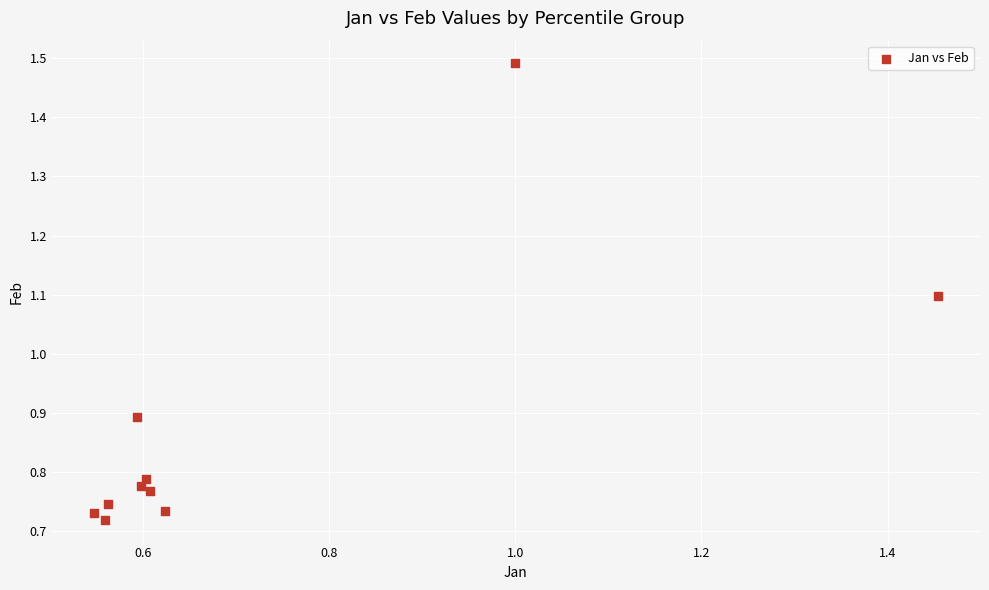

What is the range of X values (max minus min)?

0.9